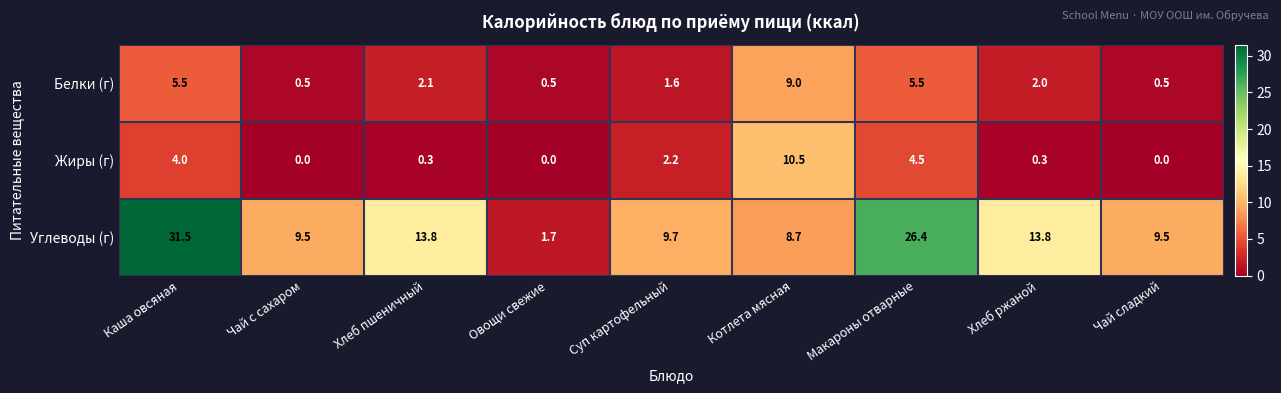

Which series has the largest total across all categories?

Углеводы (г)